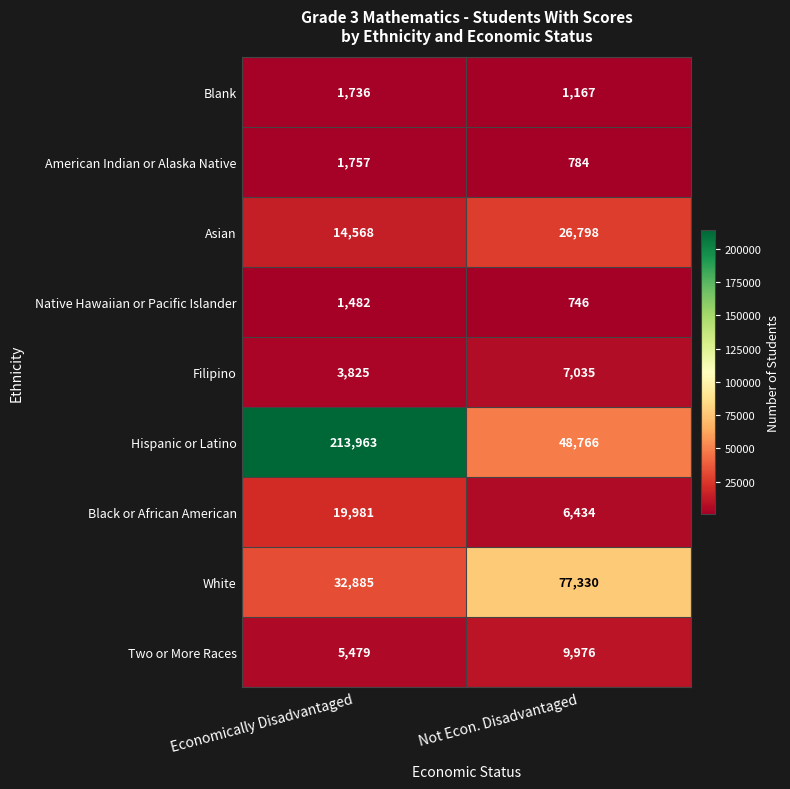

Which category has the highest value in the Native Hawaiian or Pacific Islander series?

Economically Disadvantaged